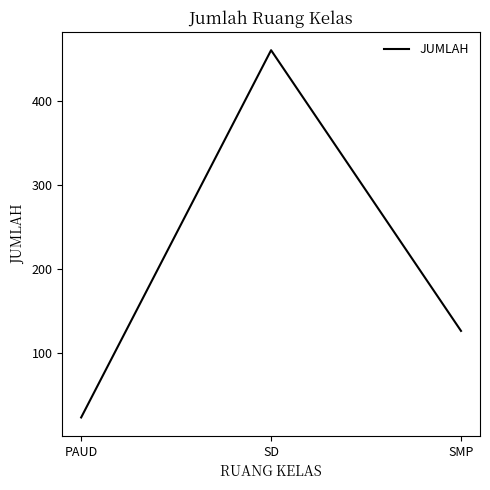

True or false: the data shows 198 at SMP.

False